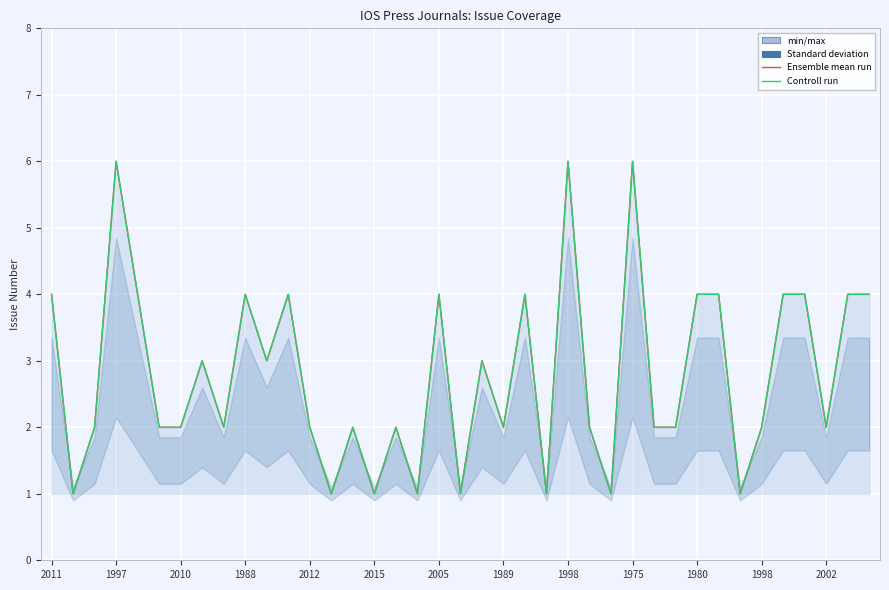

What is the value of the Ensemble mean run point at the 3rd from the left?

2